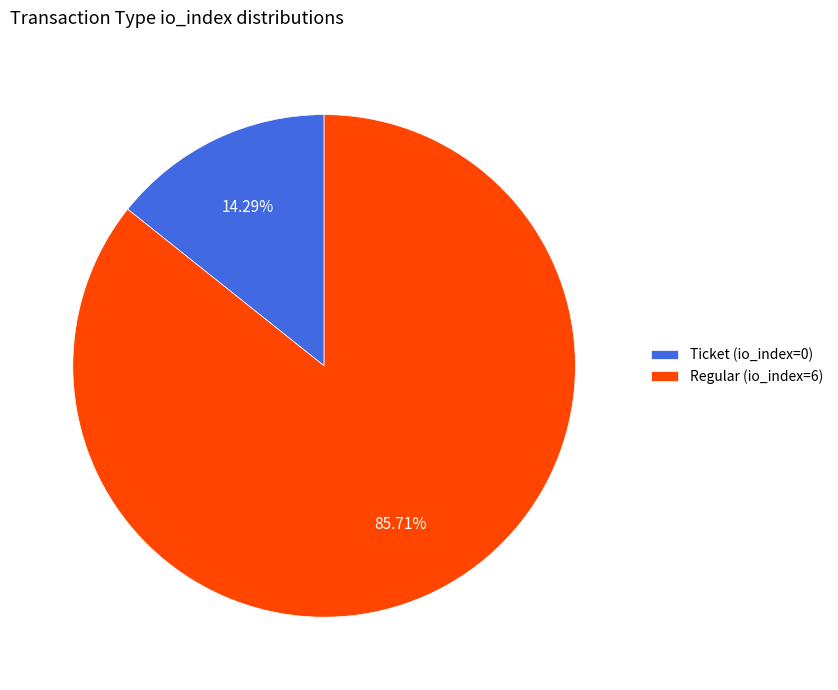

Which category accounts for the majority?

Regular (io_index=6)